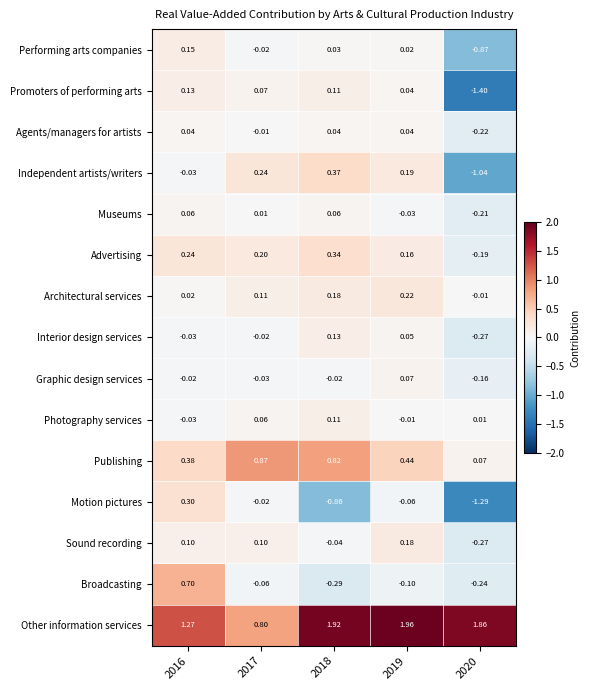

How many categories are shown in the chart?

5